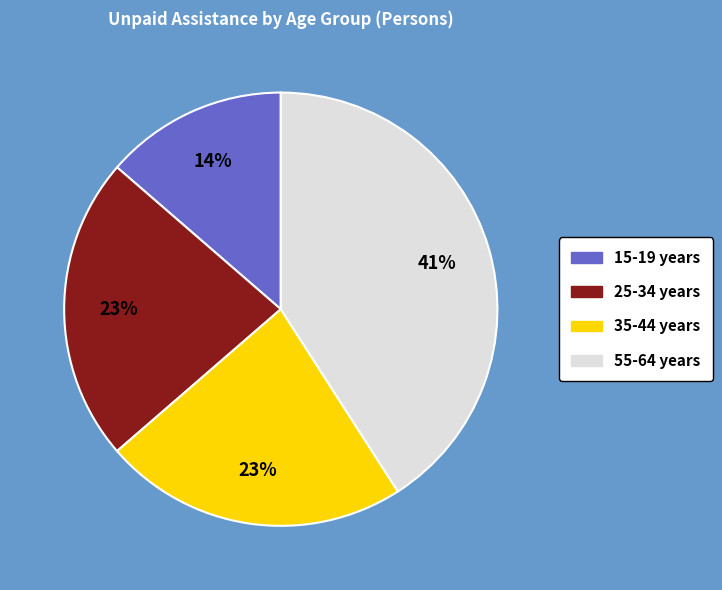

Approximately how many times larger is the value at 55-64 years compared to 35-44 years?

1.8